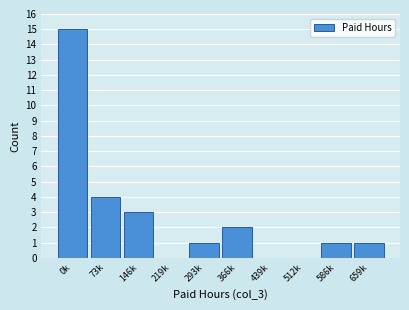

Reading right to left, extract all data points from this chart.

659k=1	586k=1	512k=0	439k=0	366k=2	293k=1	219k=0	146k=3	73k=4	0k=15